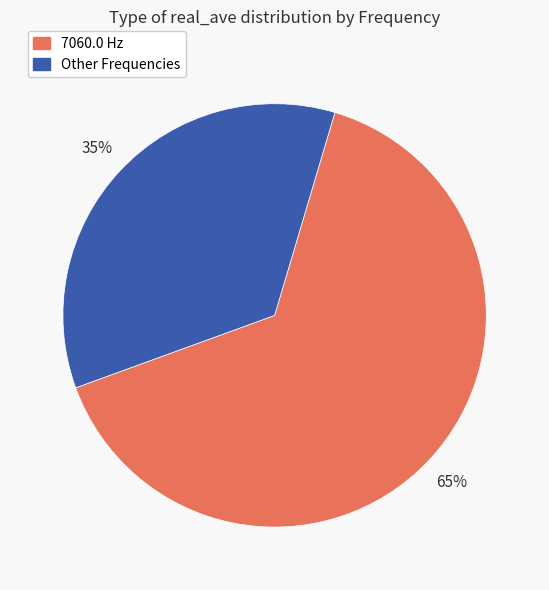

To the nearest percent, what is the average slice percentage?

50%